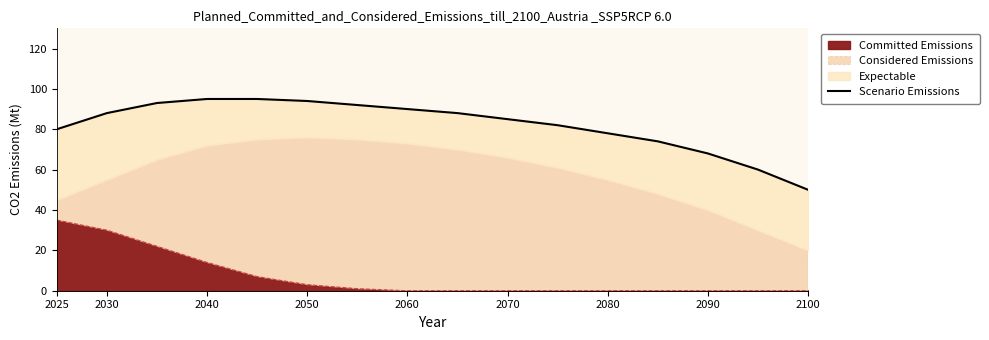

Which category has the highest value in the Committed Emissions series?

2025